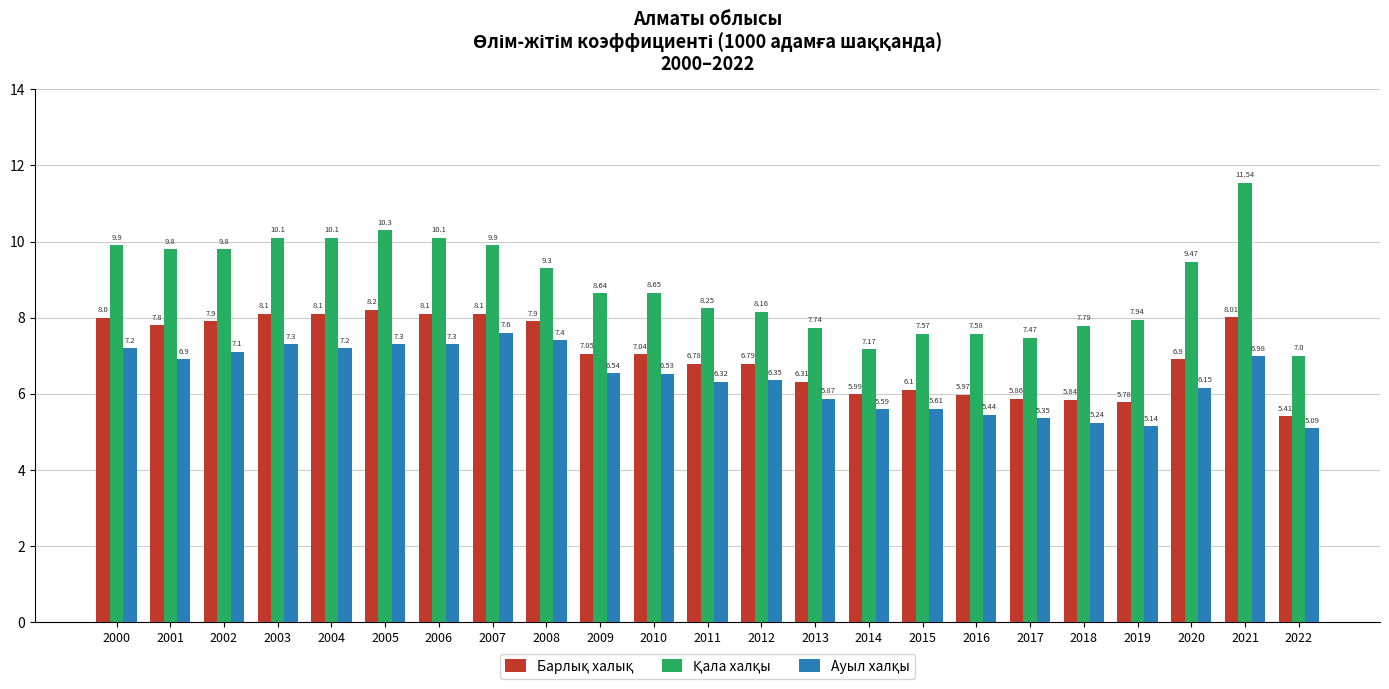

What is the maximum value shown in the chart?

11.5